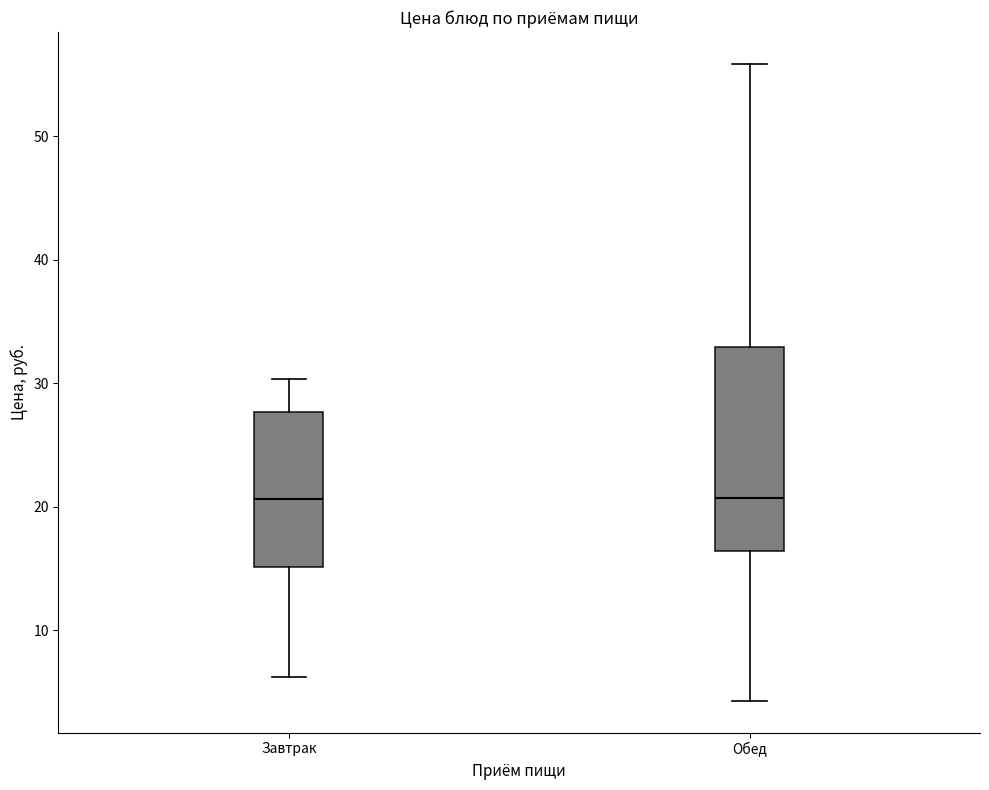

Reading left to right, read every box against the y-axis: the position of its median line, the range the box covers, and the ends of its whiskers. The values are not printed on the chart, so give them approximately, as read against the axis.

Завтрак: median 21, box 15 to 28, whiskers 6 to 30
Обед: median 21, box 16 to 33, whiskers 4 to 56